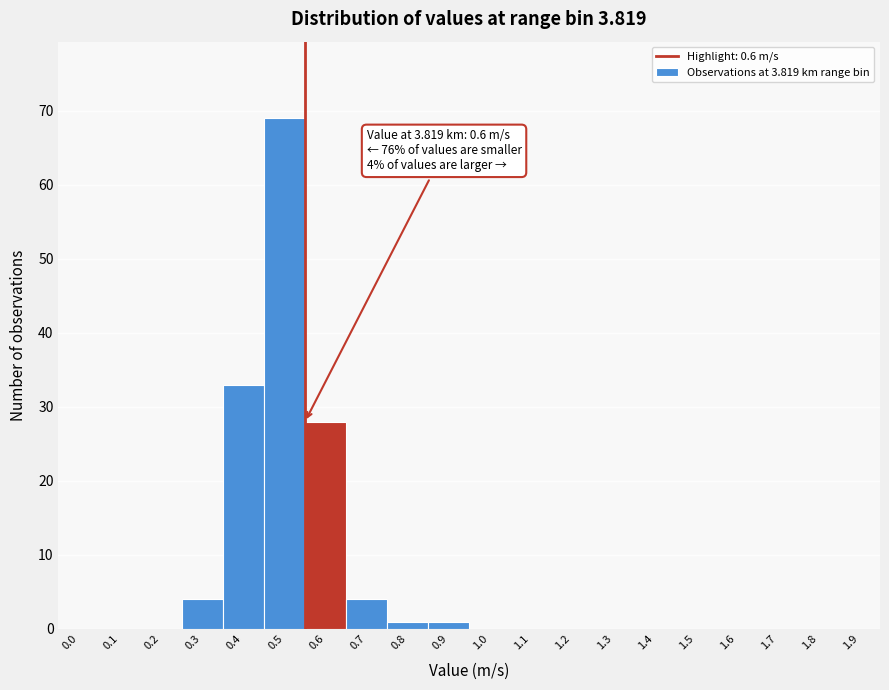

Reading left to right, what are all the values shown in this chart?

0.0=0	0.1=0	0.2=0	0.3=4	0.4=33	0.5=69	0.6=28	0.7=4	0.8=1	0.9=1	1.0=0	1.1=0	1.2=0	1.3=0	1.4=0	1.5=0	1.6=0	1.7=0	1.8=0	1.9=0